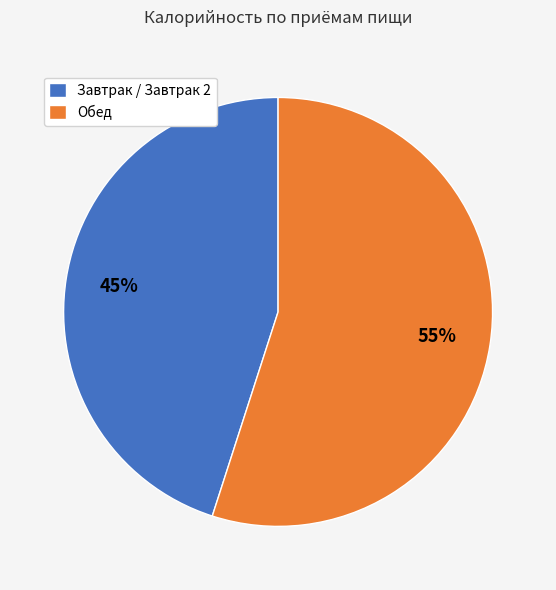

To the nearest percent, what portion does Завтрак / Завтрак 2 represent?

45%